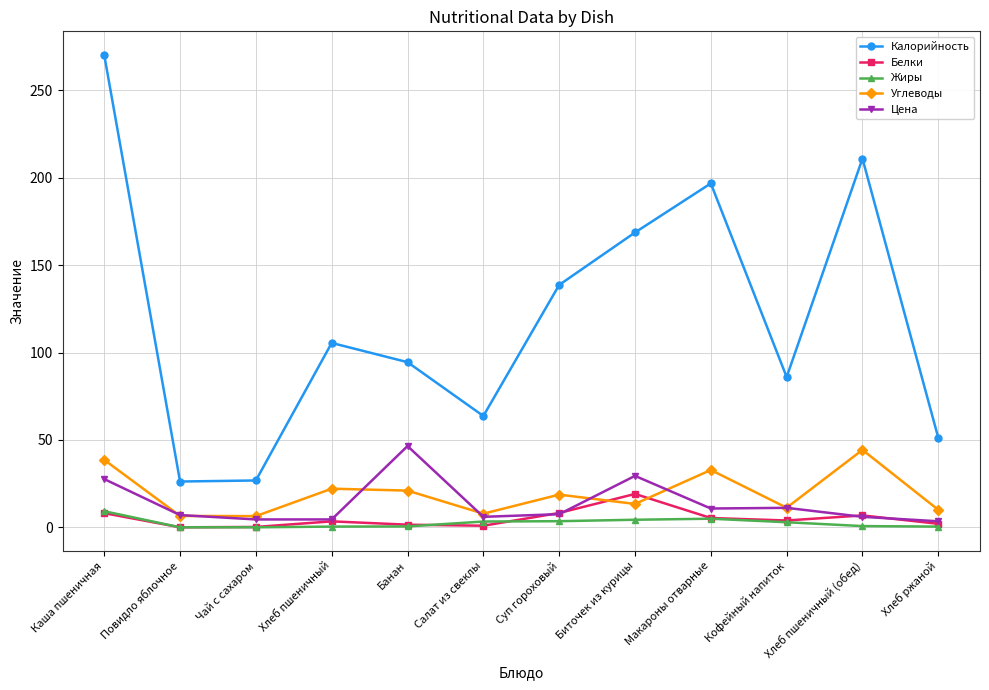

True or false: Белки has more than 1 interior local peaks.

True